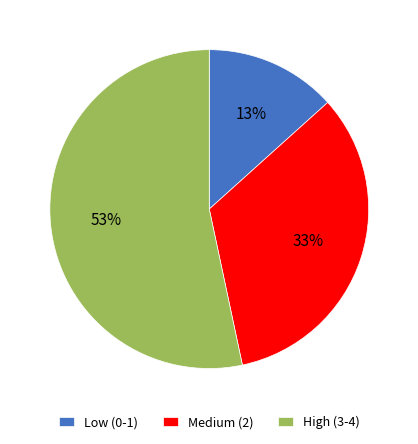

Do Low (0-1) and High (3-4) together represent more than half of the pie?

Yes